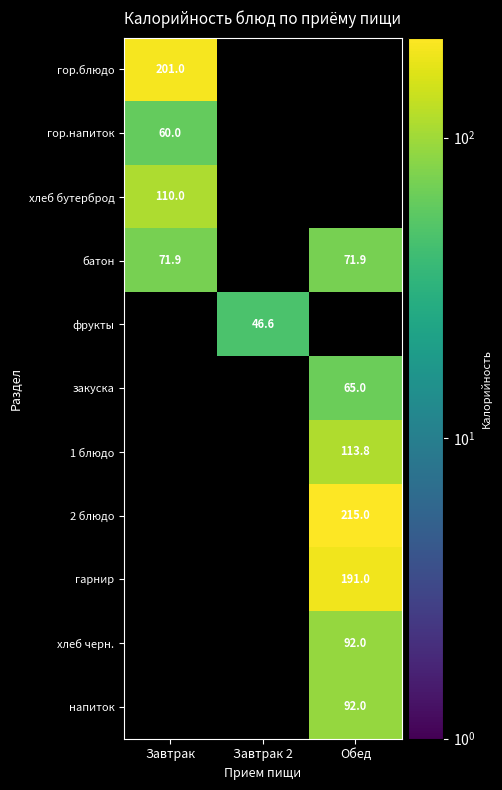

How many positive values does the гор.блюдо series have?

1